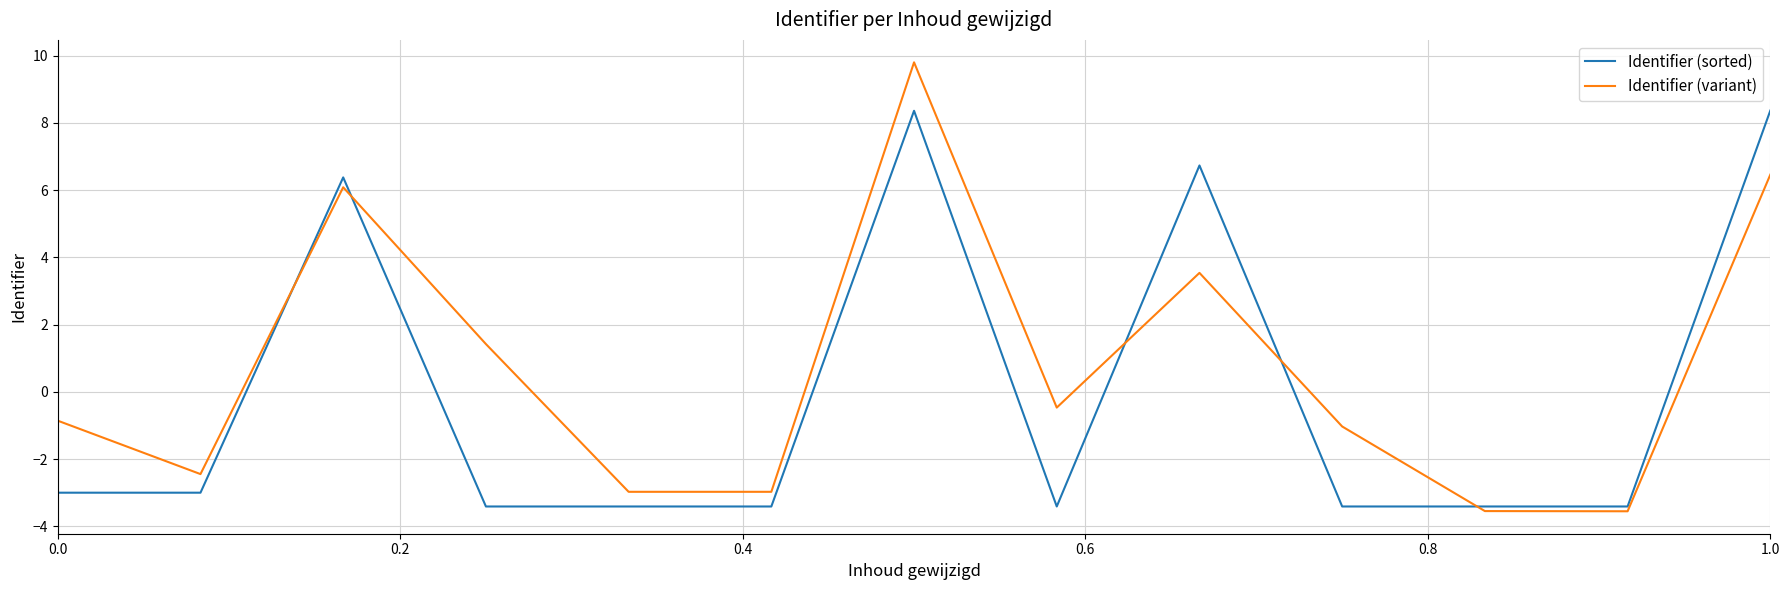

List the series in order of their peak value, lowest first.

Identifier (sorted), Identifier (variant)